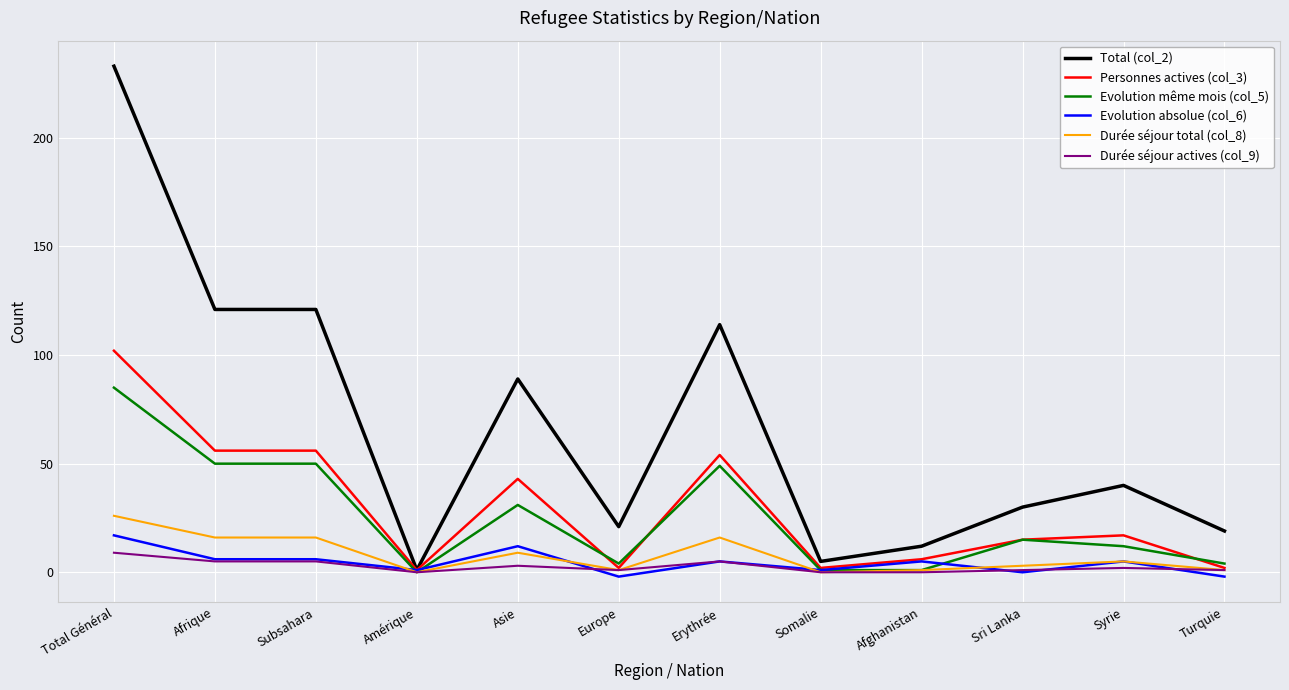

Is the value of Total (col_2) at Afrique greater than the value of Durée séjour actives (col_9) at Europe?

Yes